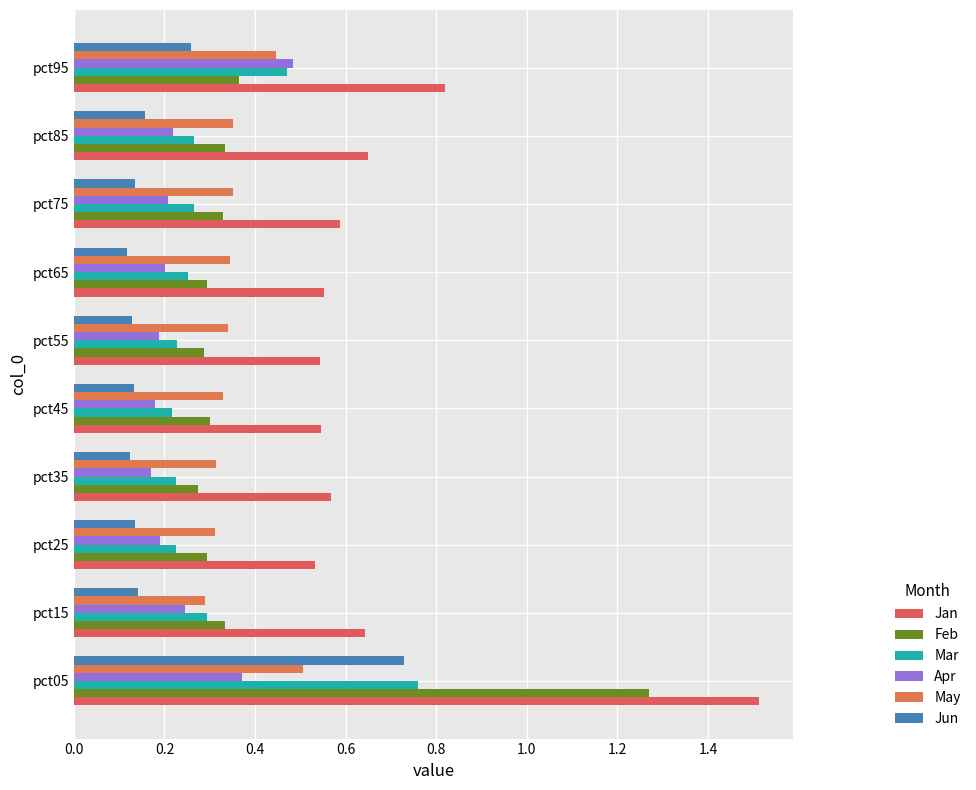

Count the Mar values in the range 0 to 1.

10